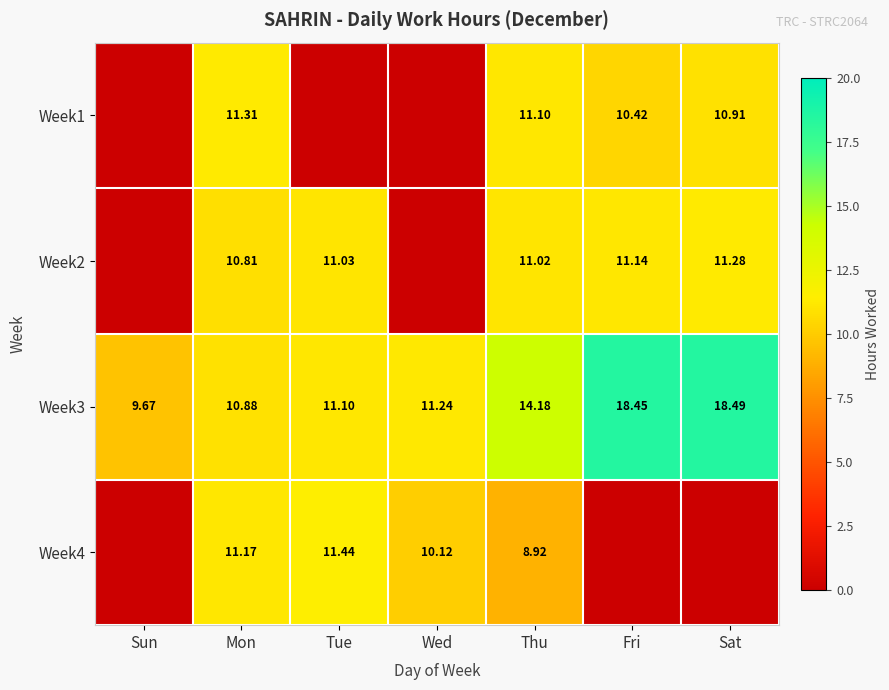

At which label does Week3 first exceed 11?

Tue